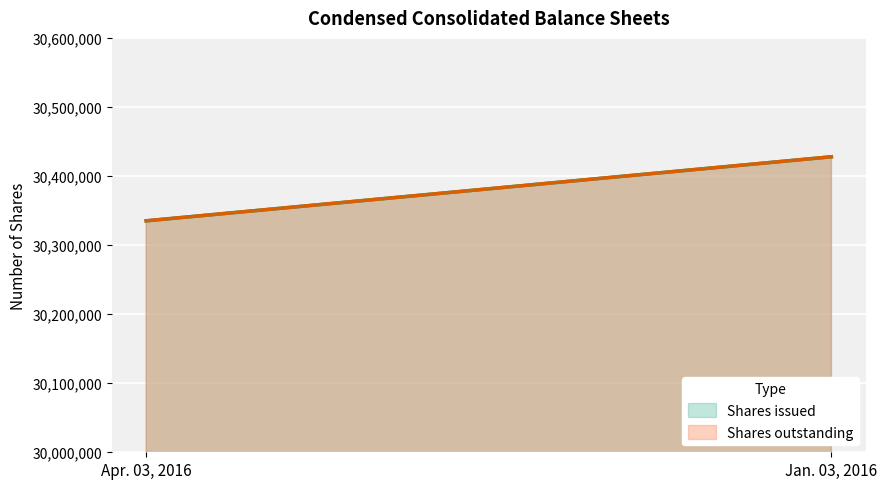

How many data points in Shares issued are less than 30427865?

1